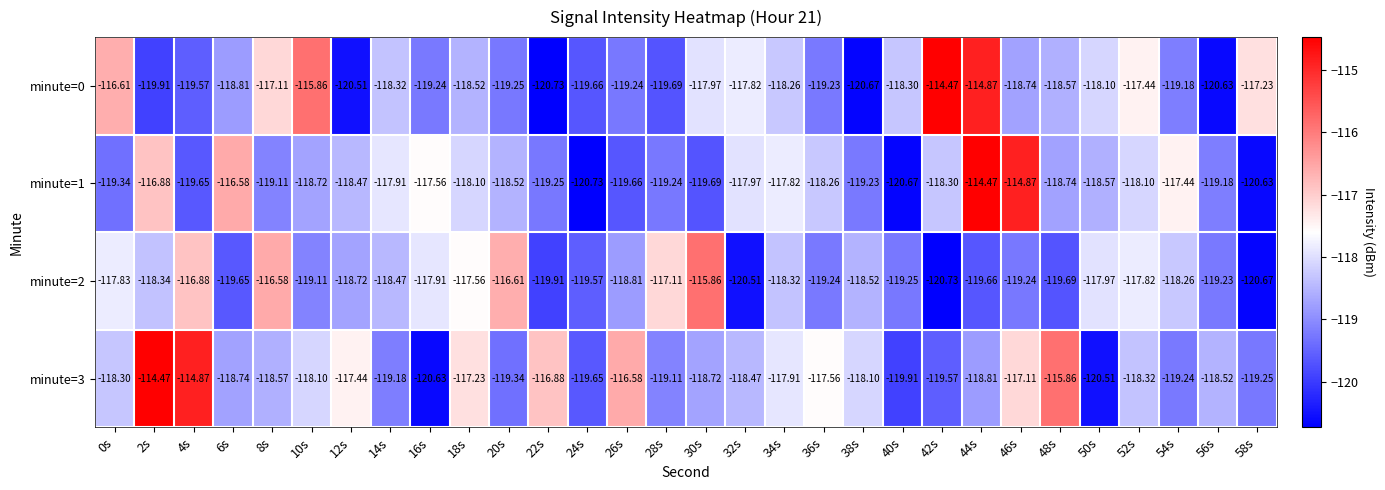

Is the value of minute=0 at 22s greater than the value of minute=3 at 16s?

No